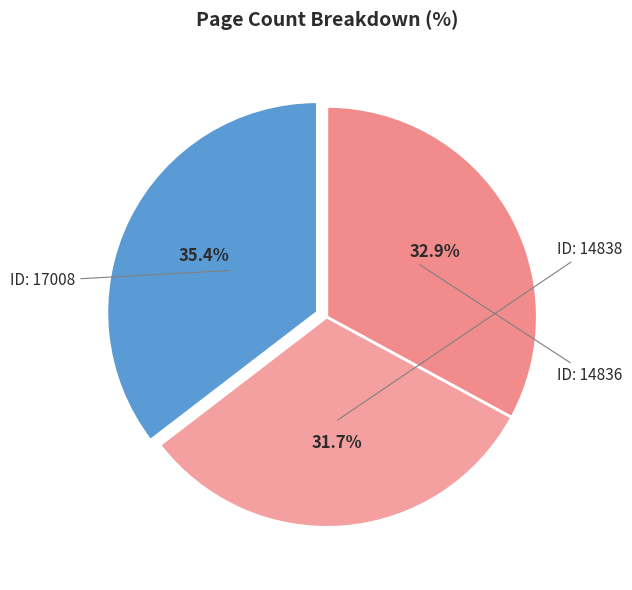

Count the number of slices in the pie.

3